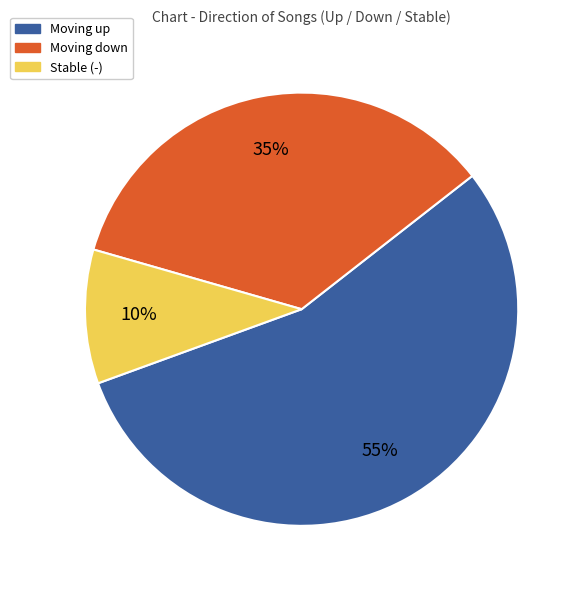

Is the sum of Moving down and Stable (-) greater than half?

No